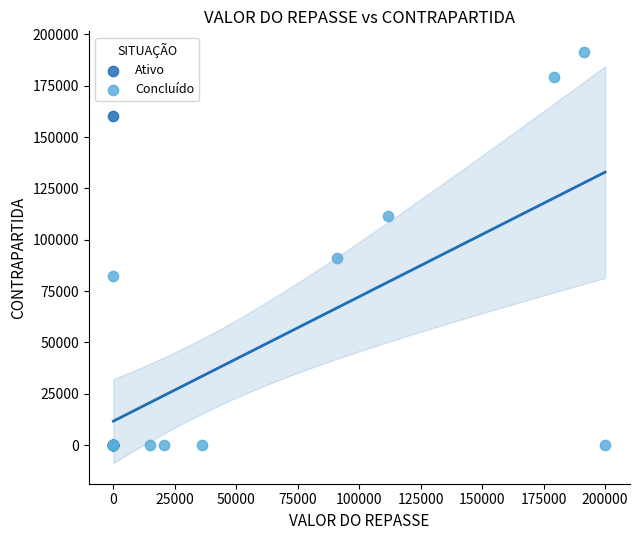

What are all the series names shown in the legend?

Ativo, Concluído